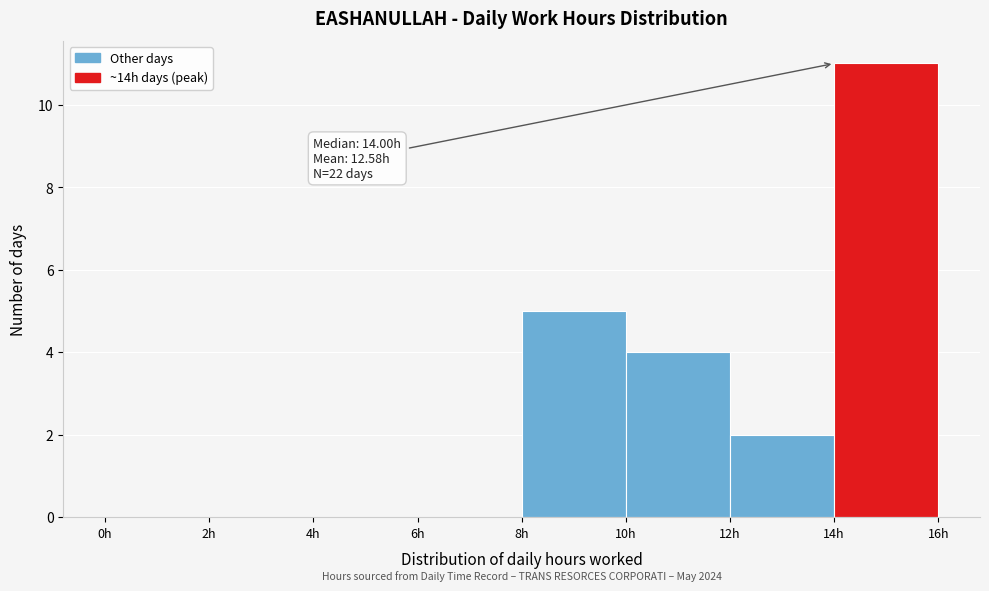

Which range on the x-axis has the tallest bar?

14 to 16